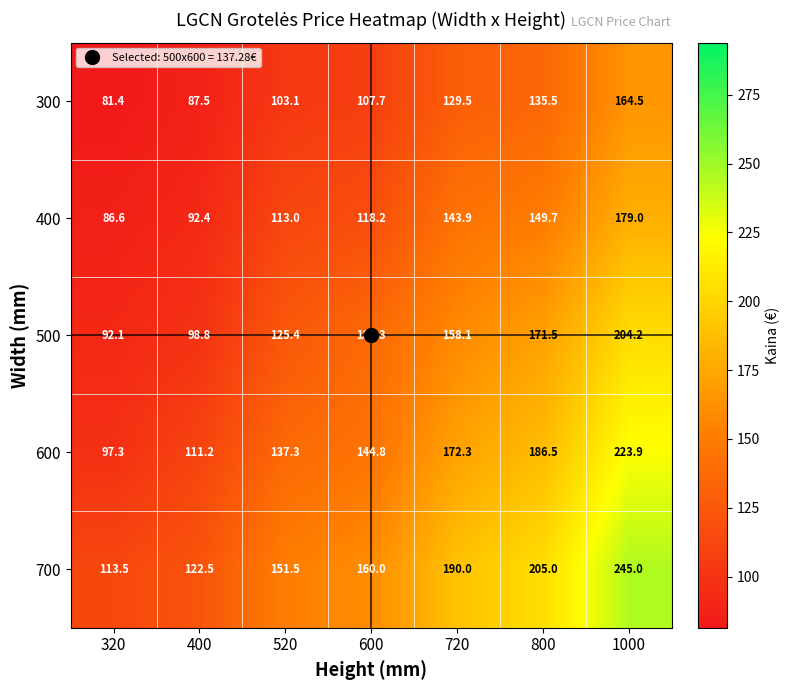

At how many categories does at least one series exceed 233?

1